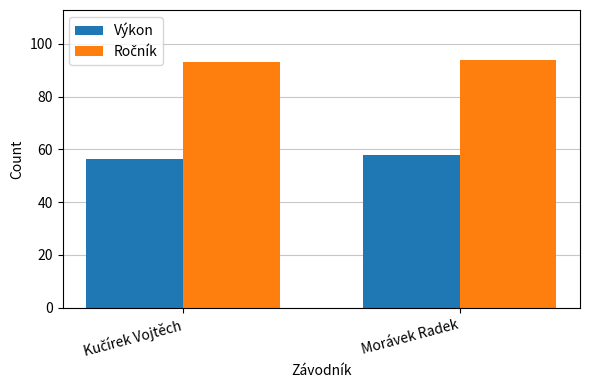

What is the difference between the maximum and minimum values in the Výkon series?

1.2